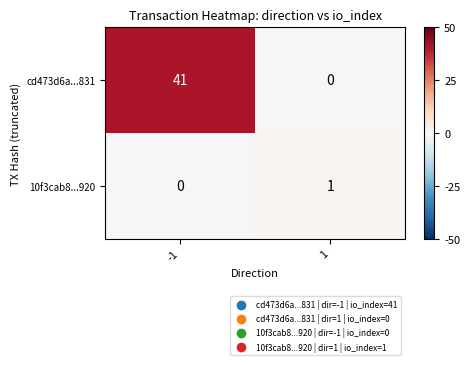

What is the difference between the highest and lowest values at 1?

1